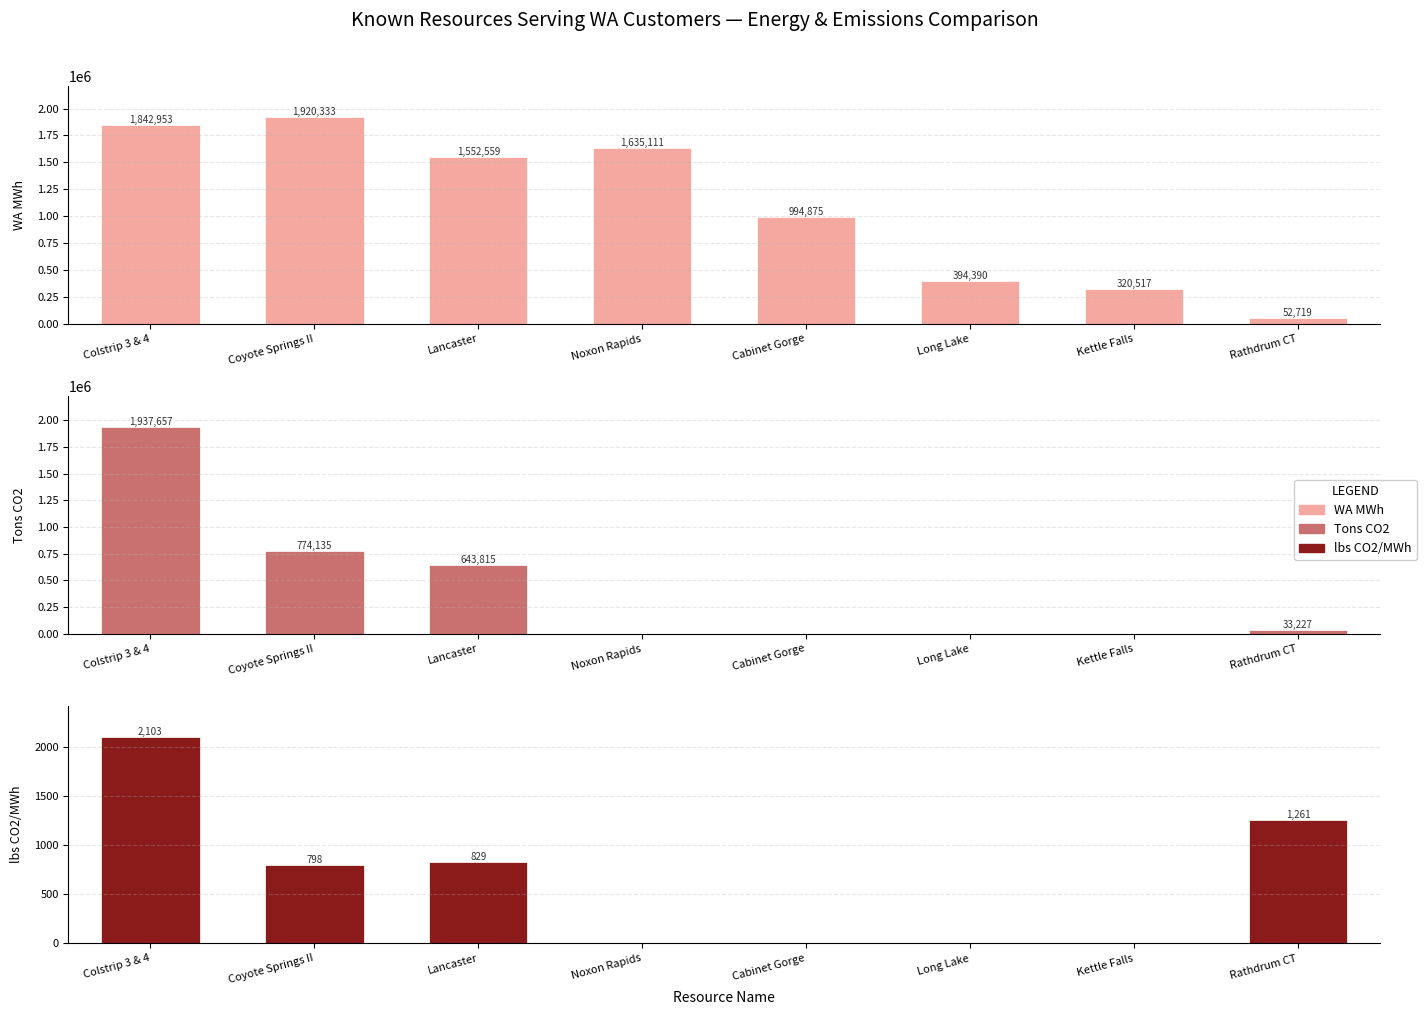

Which label corresponds to the largest value in the chart?

Colstrip 3 & 4